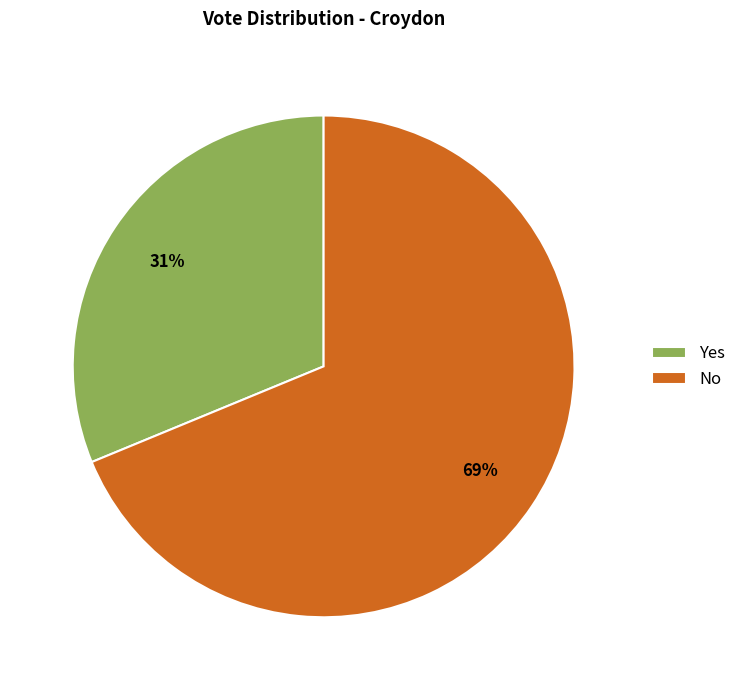

How many segments does this pie chart have?

2